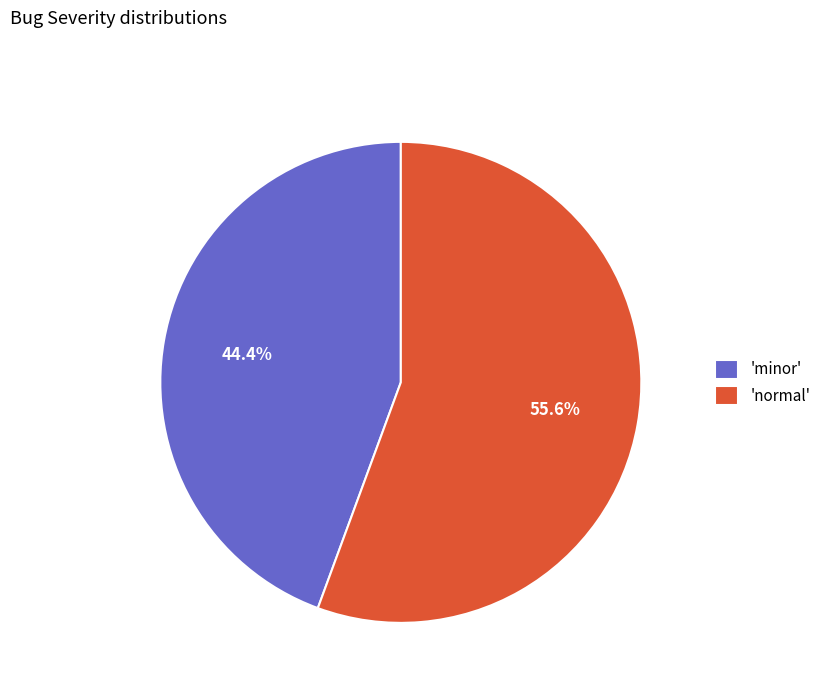

Between 'minor' and 'normal', which is larger?

'normal'